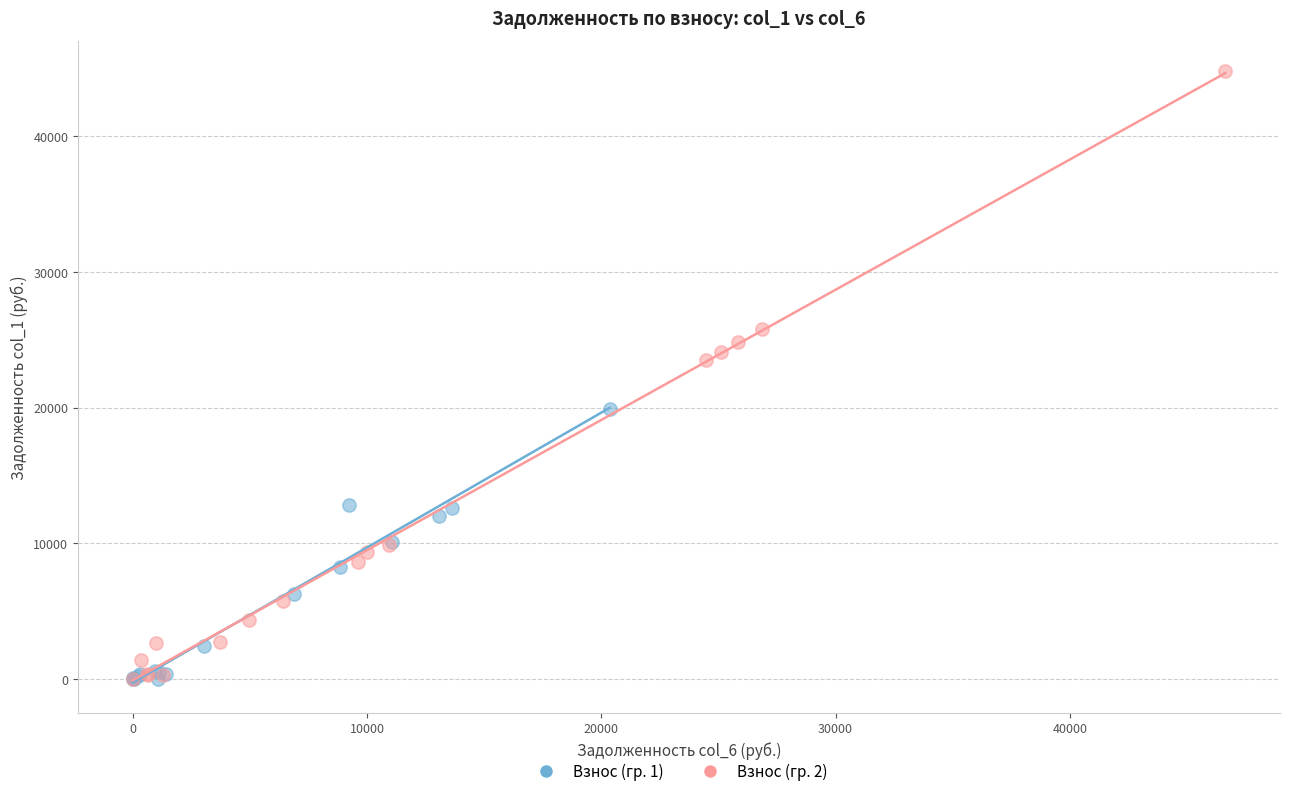

Which series reaches the maximum Y coordinate?

Взнос (гр. 2)